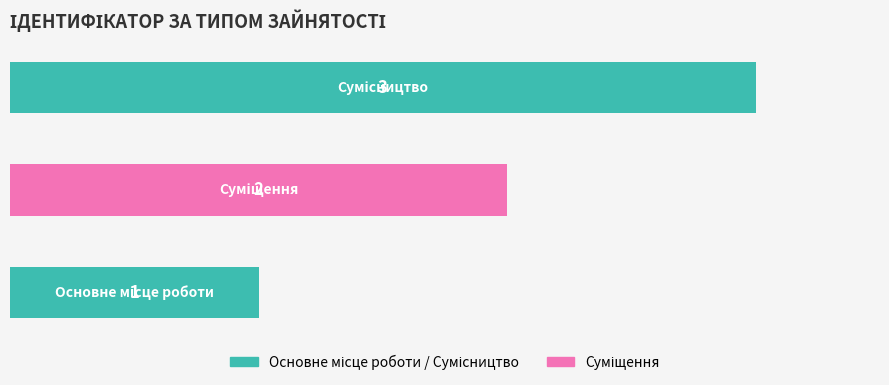

How many values are between 1 and 3?

3